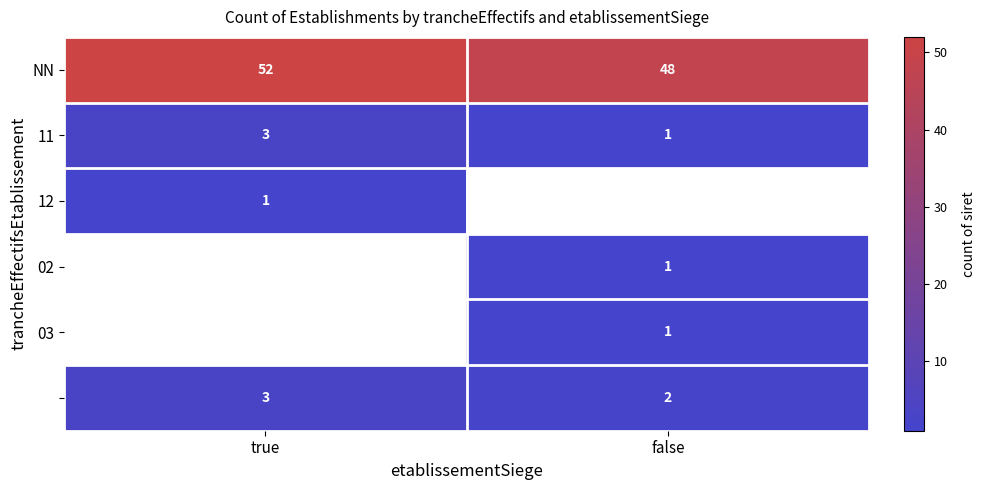

The value of 02 at false is 2. True or false?

False